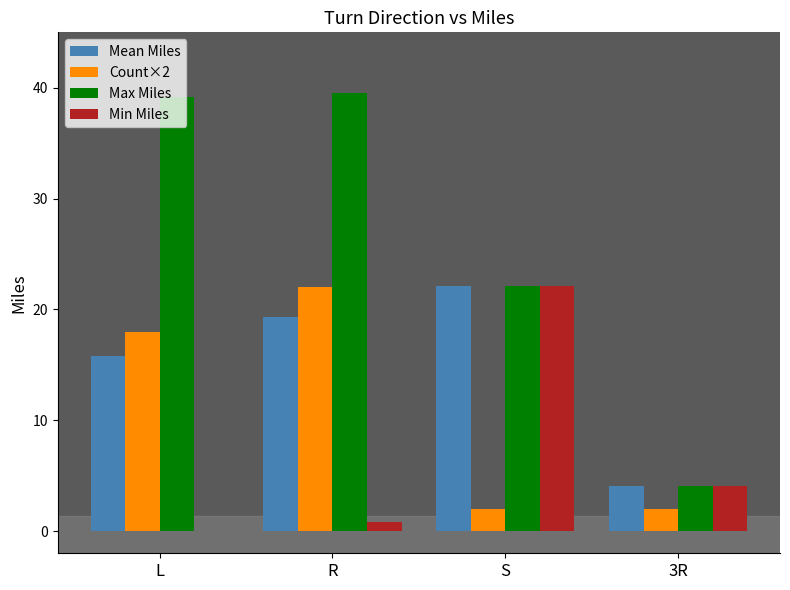

What is the maximum value shown in the chart?

39.5